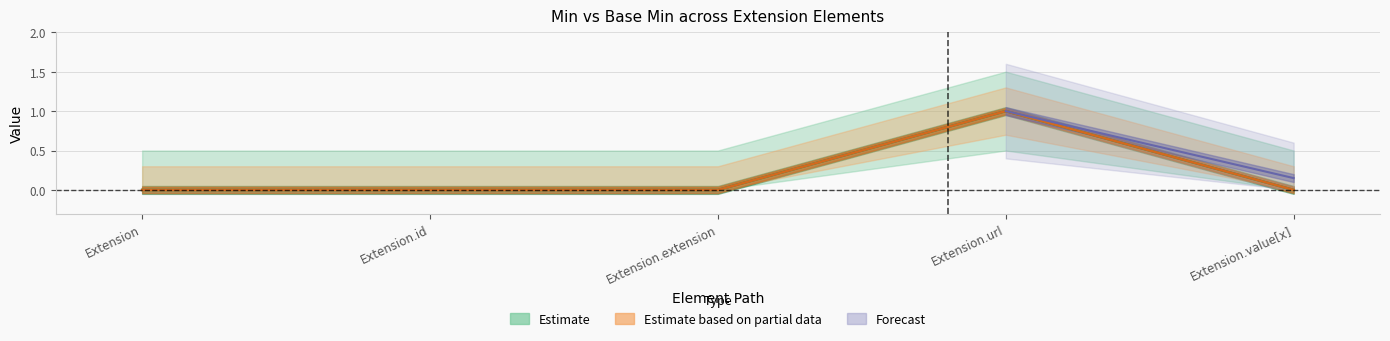

True or false: Min has a value of -1 at Extension.id.

False